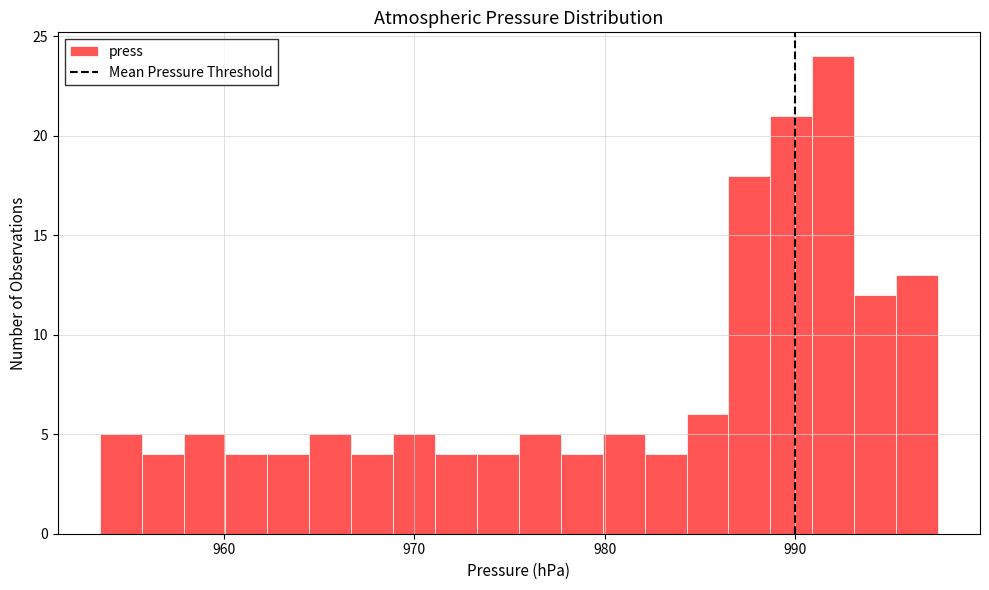

Around what value on the x-axis is the tallest bar? Give the approximate position of its centre, as read against the axis.

992